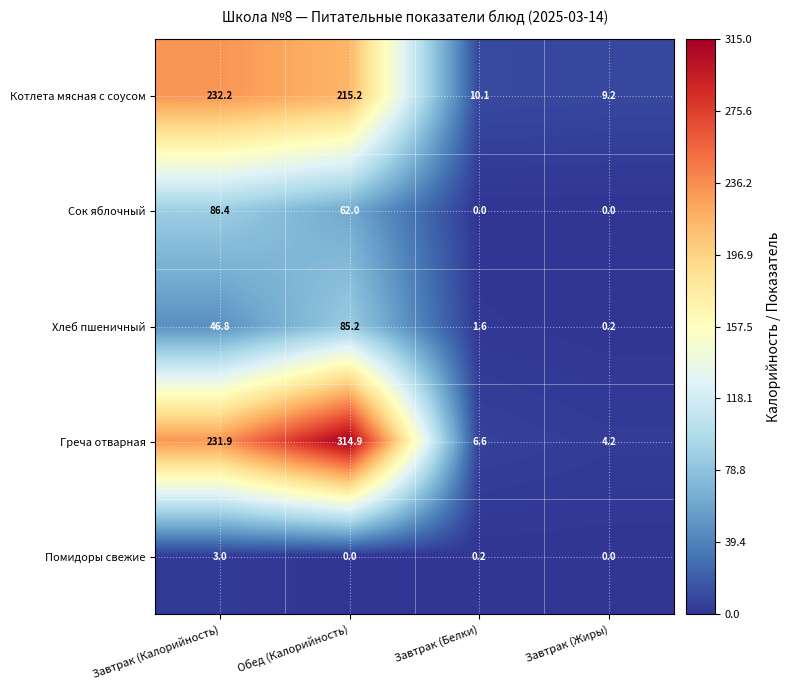

Reading left to right, what are all the values shown in this chart?

Котлета мясная с соусом: 232.2	215.2	10.1	9.2
Сок яблочный: 86.4	62.0	0.0	0.0
Хлеб пшеничный: 46.8	85.2	1.6	0.2
Греча отварная: 231.9	314.9	6.6	4.2
Помидоры свежие: 3.0	0.0	0.2	0.0